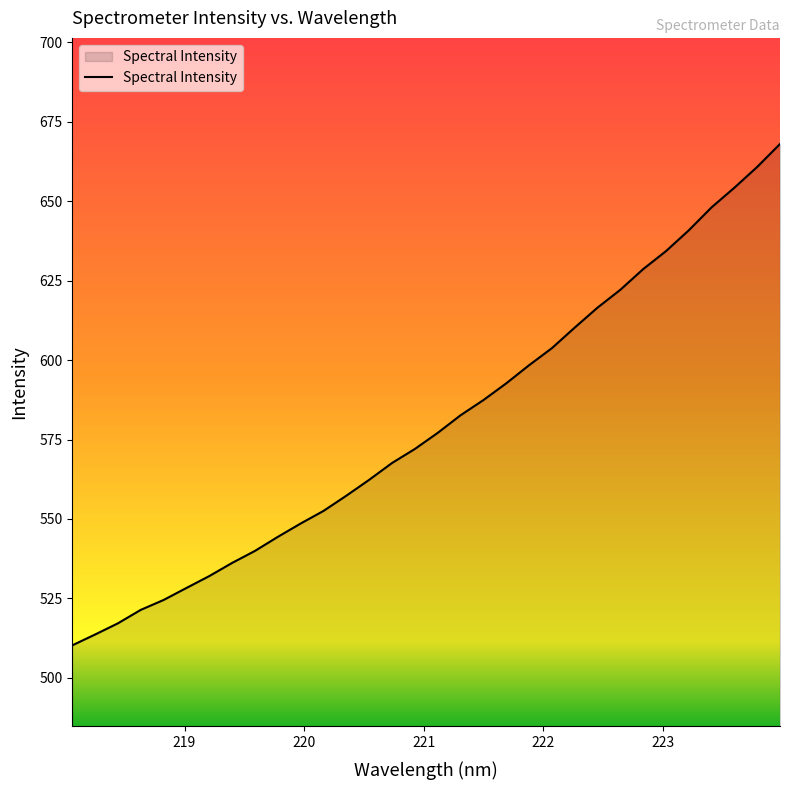

What is the minimum value shown in the chart?

510.2